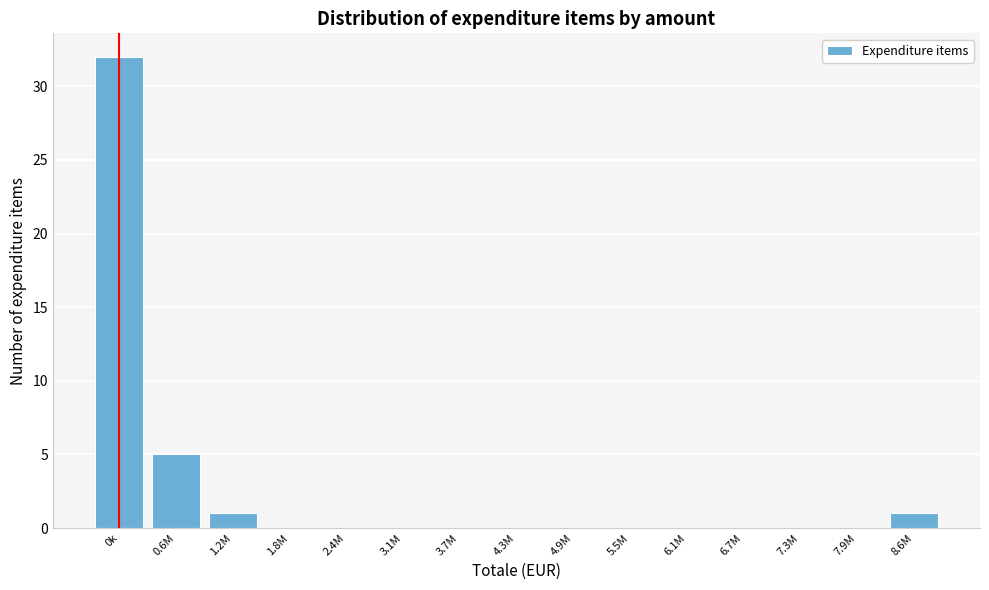

Reading right to left, transcribe all the data shown in this chart.

8.6M=1	7.9M=0	7.3M=0	6.7M=0	6.1M=0	5.5M=0	4.9M=0	4.3M=0	3.7M=0	3.1M=0	2.4M=0	1.8M=0	1.2M=1	0.6M=5	0k=32